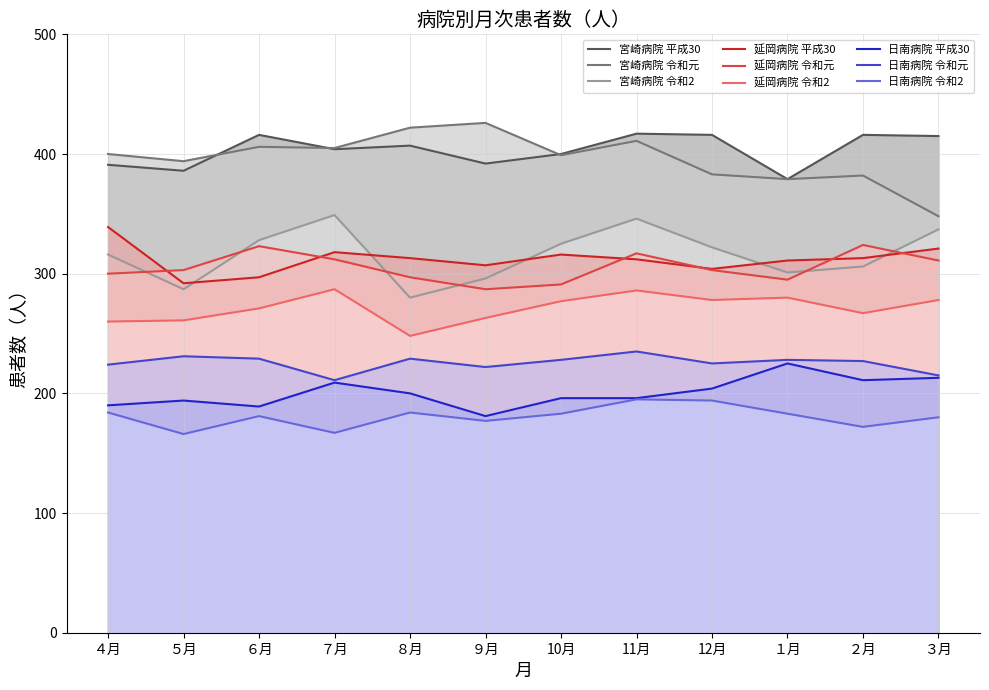

At 令和2, list the series in order from smallest to largest.

日南病院, 延岡病院, 宮崎病院